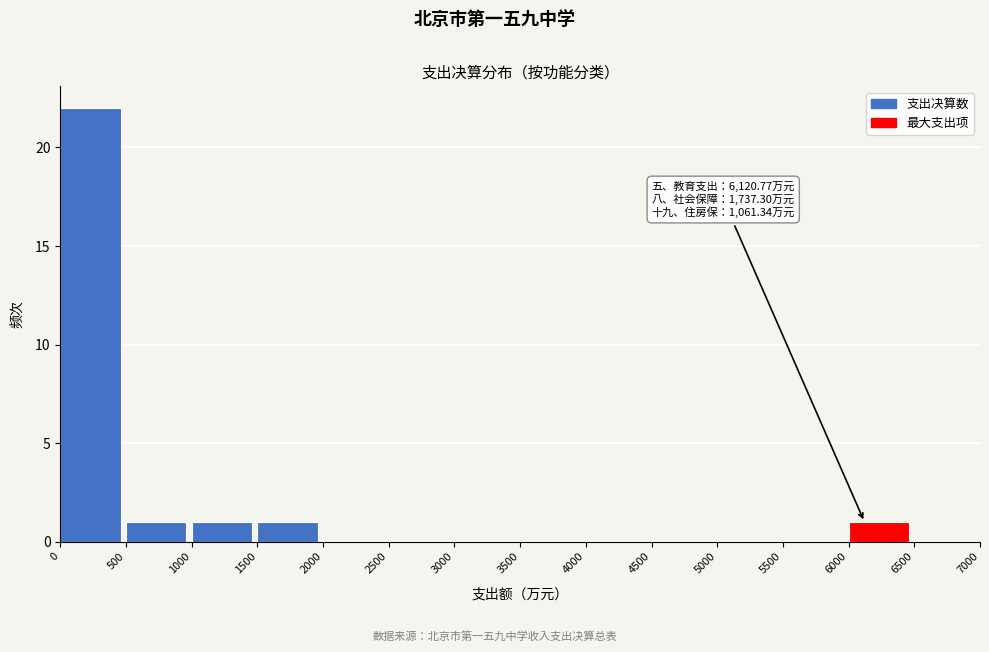

Over which range of the x-axis is the bar tallest?

0 to 500